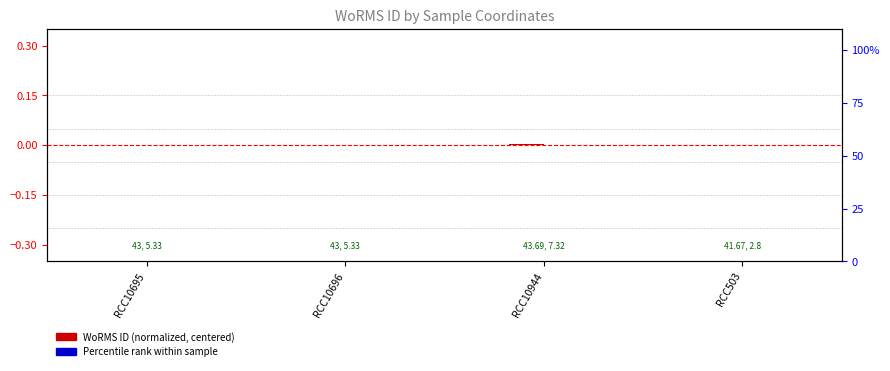

Rank the series by their average value, from lowest to highest.

WoRMS ID (normalized, centered), Percentile rank within sample